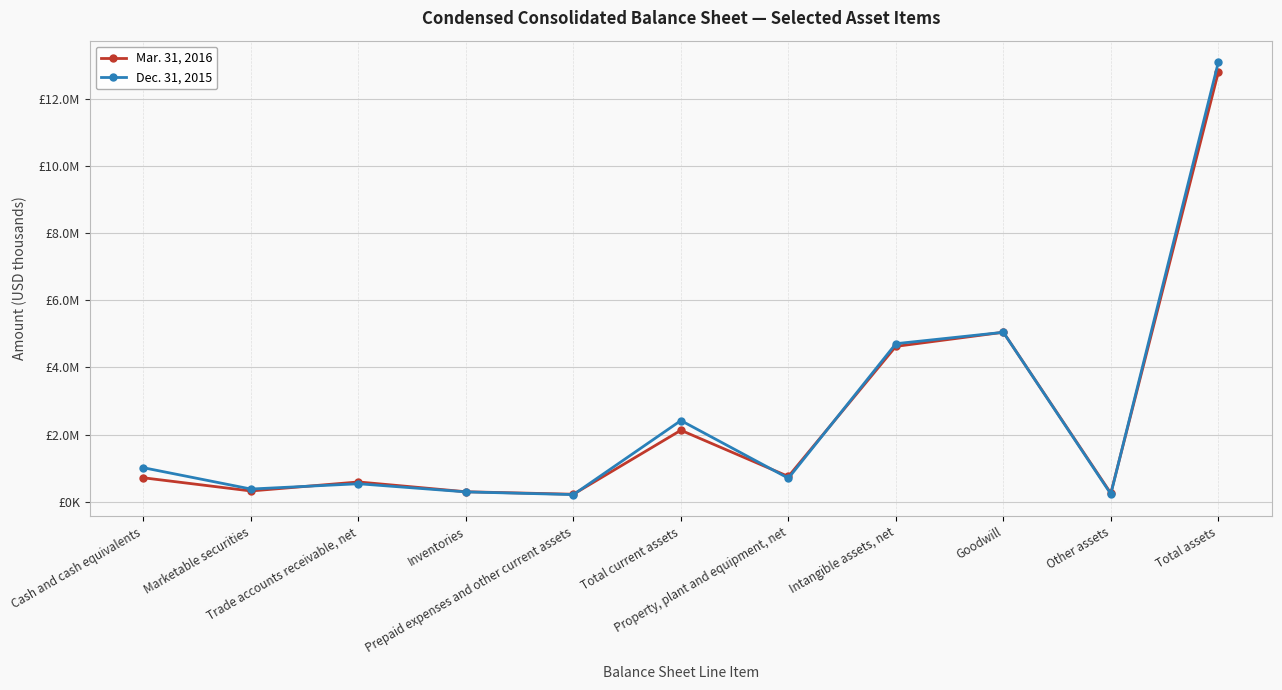

Is it true that Mar. 31, 2016 equals 586249 at Trade accounts receivable, net?

True